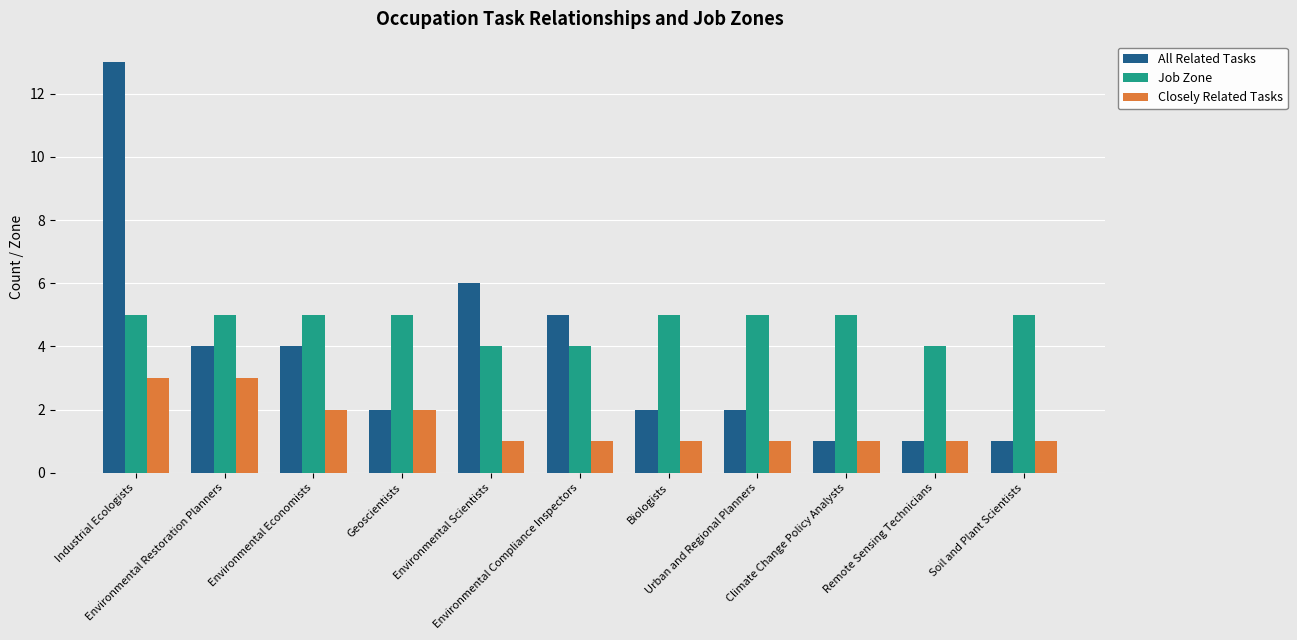

Which series changed the most between Industrial Ecologists and Climate Change Policy Analysts?

All Related Tasks